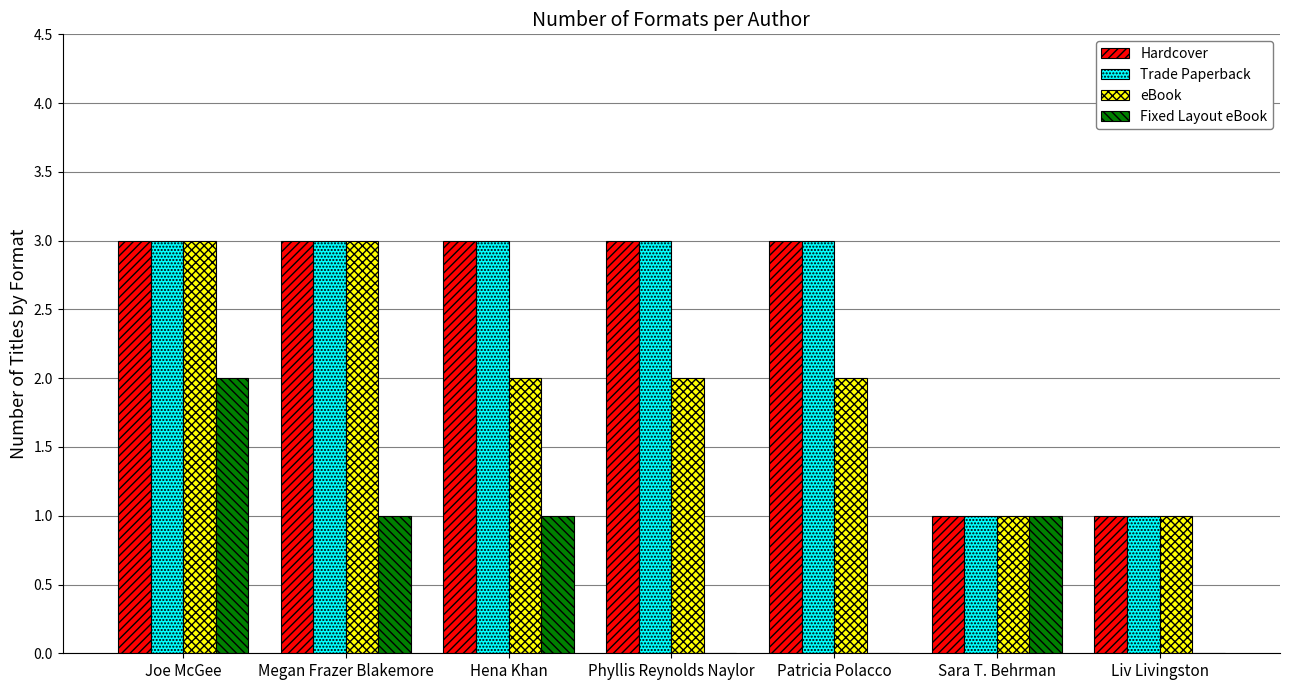

True or false: Trade Paperback has a value of 2 at Joe McGee.

False